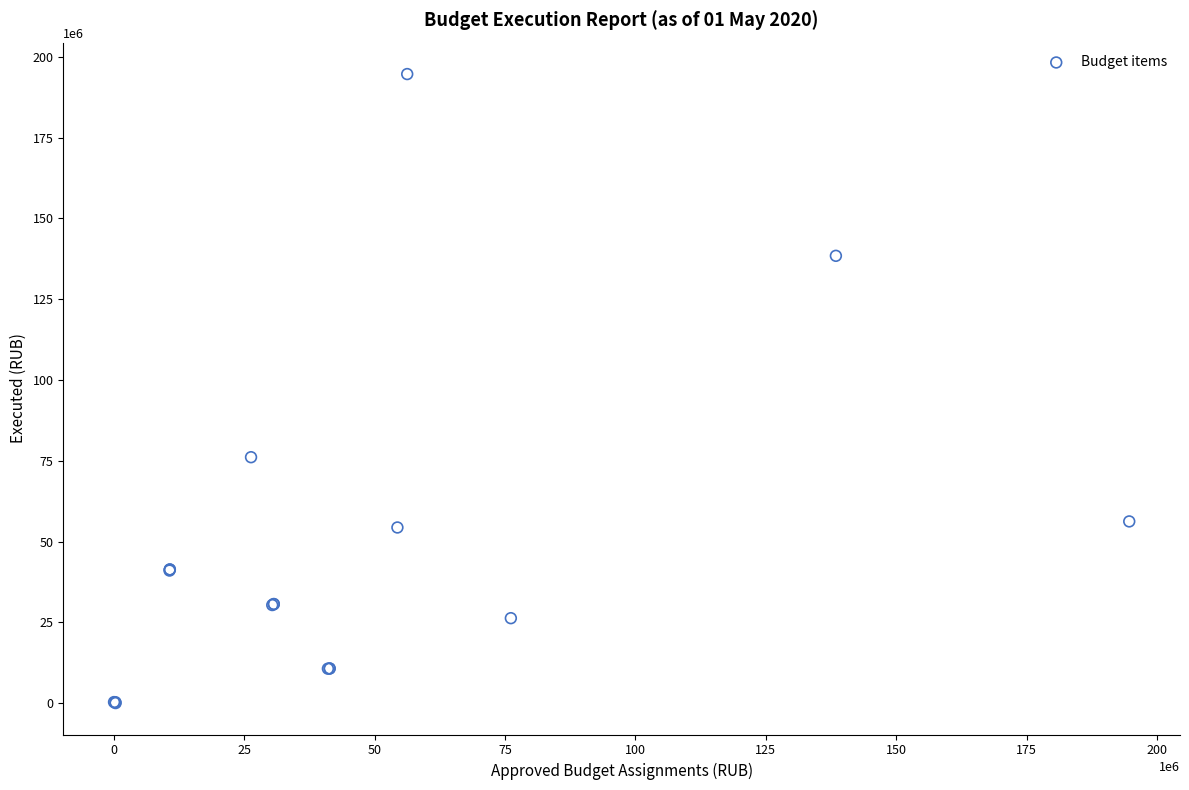

What Y value in the scatter plot is closest to 97354109?

76114400.0